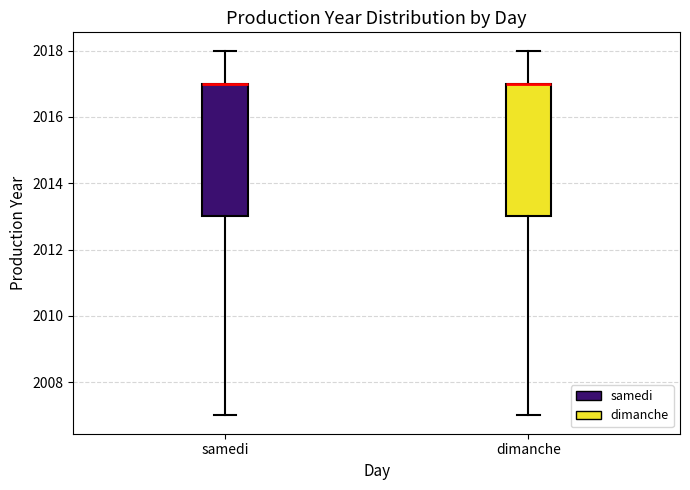

Where does the upper whisker of the box for samedi end on the y-axis? The values are not printed on the chart, so give them approximately, as read against the axis.

2018